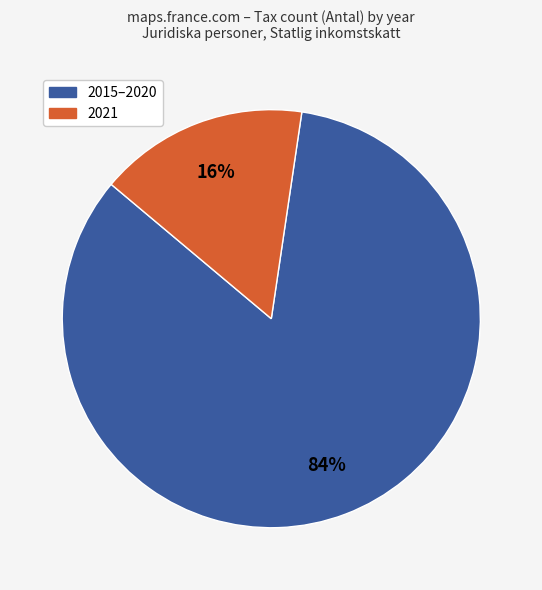

How many slices are in this pie chart?

2